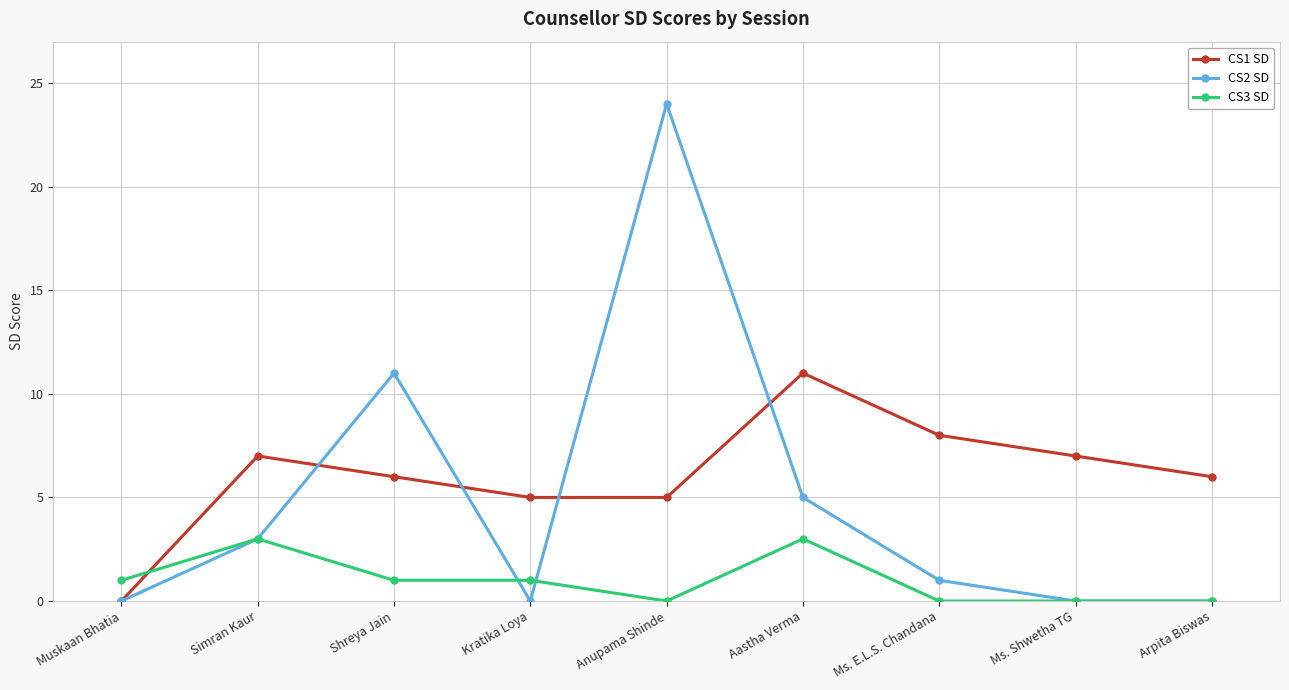

True or false: CS2 SD has a value of 14 at Anupama Shinde.

False